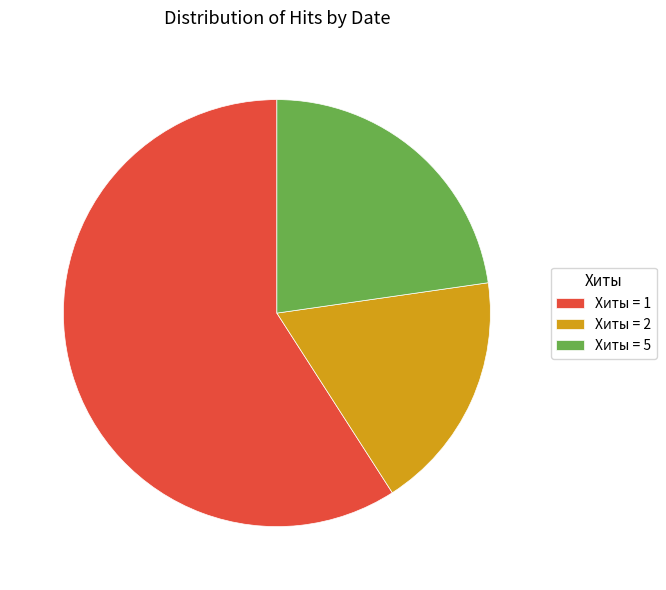

Which category has the biggest portion of the pie?

Хиты = 1